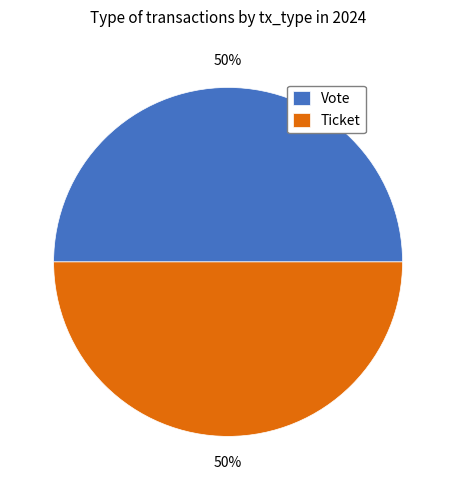

The Ticket slice represents 50% of the pie. True or false?

True